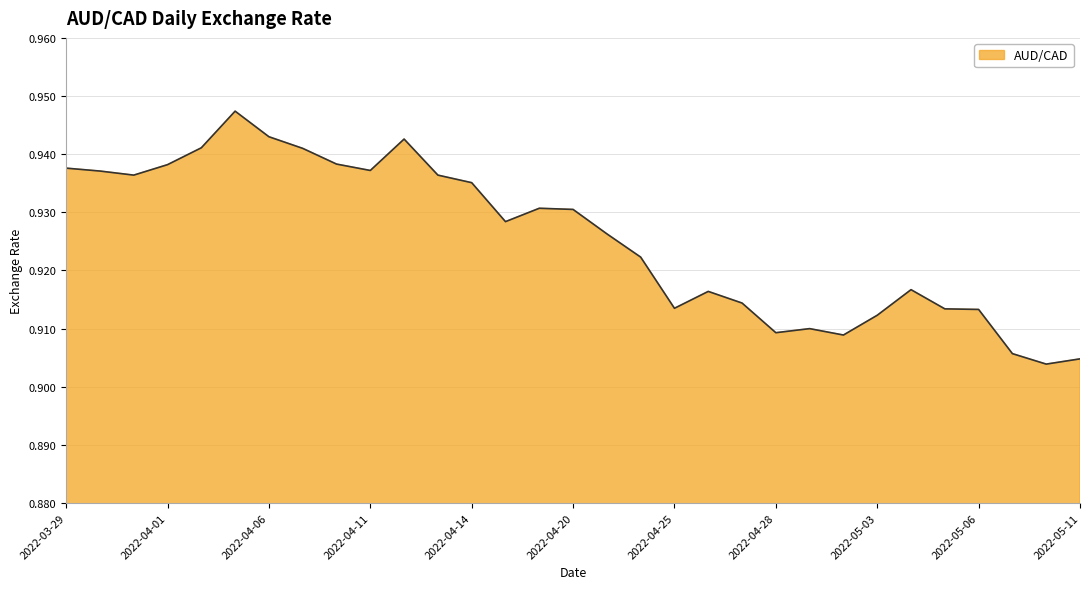

Which category has the lowest value across all series?

2022-05-10